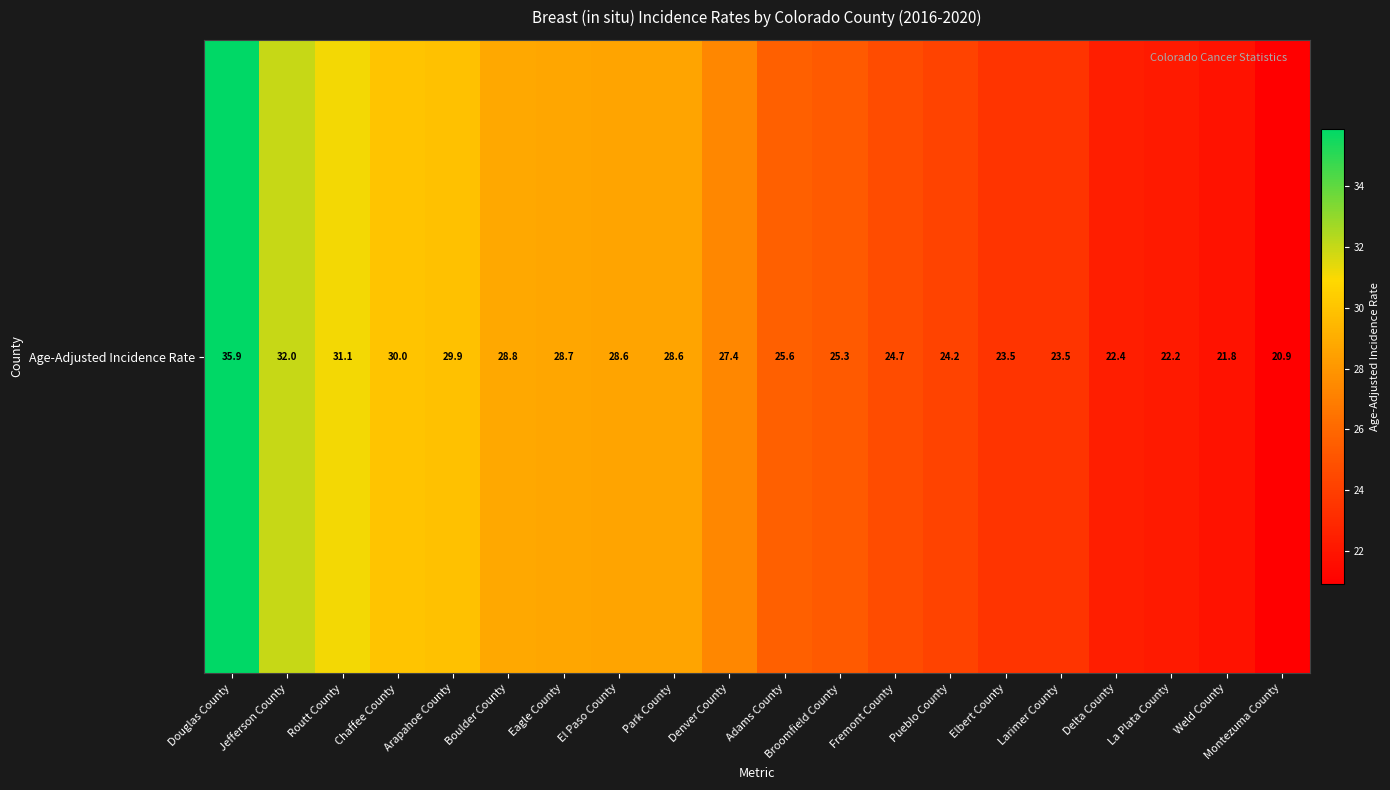

What is the change in value from Eagle County to Larimer County?

-5.2